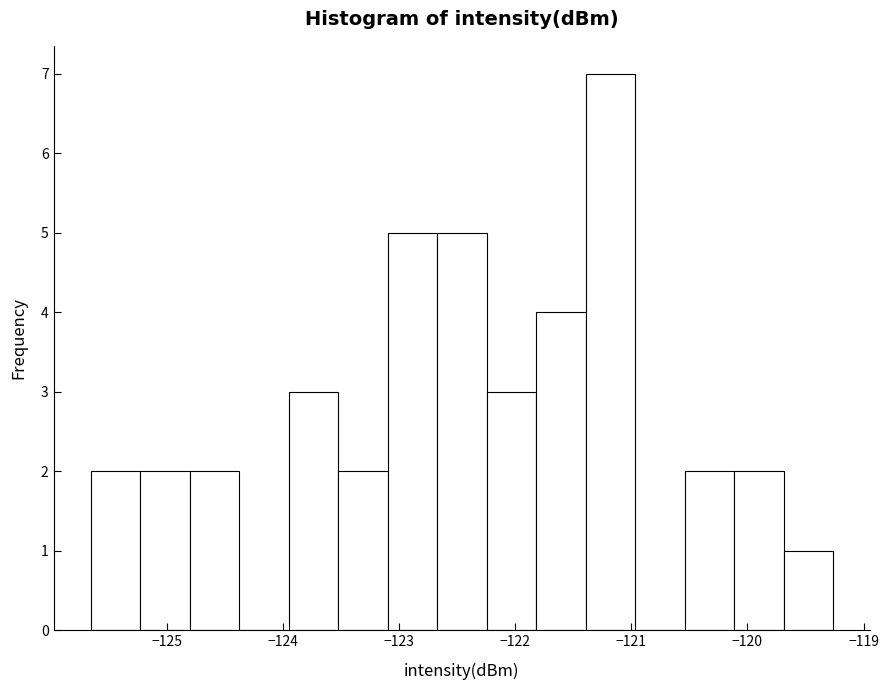

Reading left to right, list every bar in this chart as the range it spans on the x-axis followed by its height. Neither the bar edges nor the heights are printed on the chart, so give them approximately, as read against the axes.

-125.7 to -125.2: 2
-125.2 to -124.8: 2
-124.8 to -124.4: 2
-124.4 to -124.0: 0
-124.0 to -123.5: 3
-123.5 to -123.1: 2
-123.1 to -122.7: 5
-122.7 to -122.2: 5
-122.2 to -121.8: 3
-121.8 to -121.4: 4
-121.4 to -121.0: 7
-121.0 to -120.5: 0
-120.5 to -120.1: 2
-120.1 to -119.7: 2
-119.7 to -119.3: 1